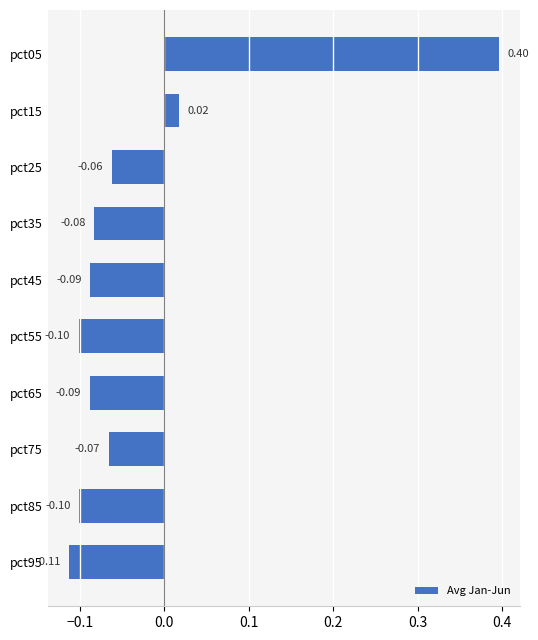

What is the difference between the maximum and minimum values?

0.5